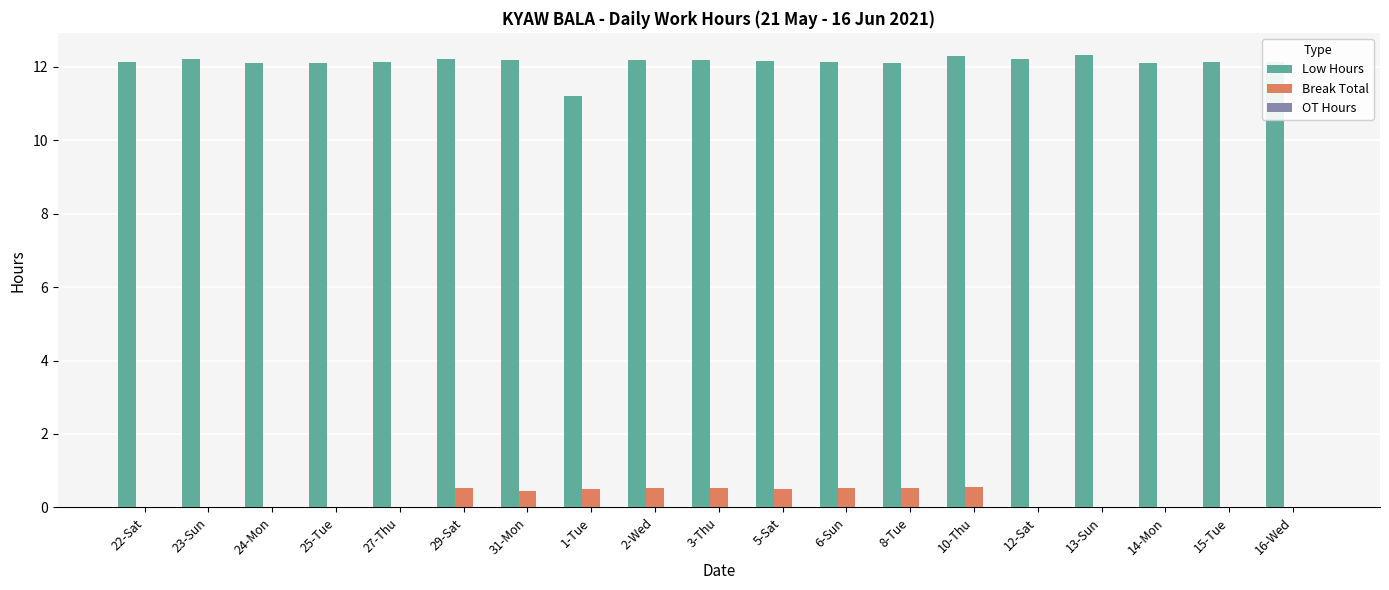

How many data points does each series have?

19